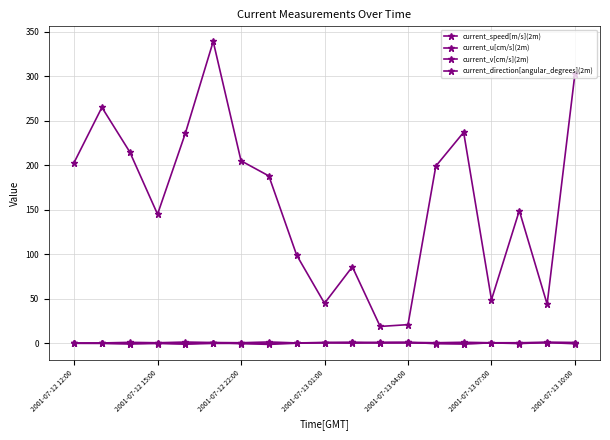

In current_direction[angular_degrees](2m), how many points are higher than both neighbors (excluding endpoints)?

5